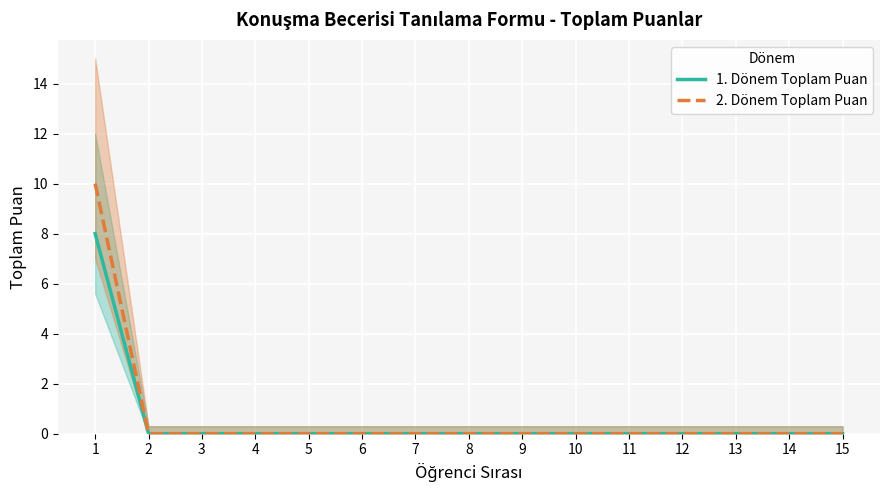

True or false: 1. Dönem Toplam Puan and 2. Dönem Toplam Puan intersect in this chart.

False